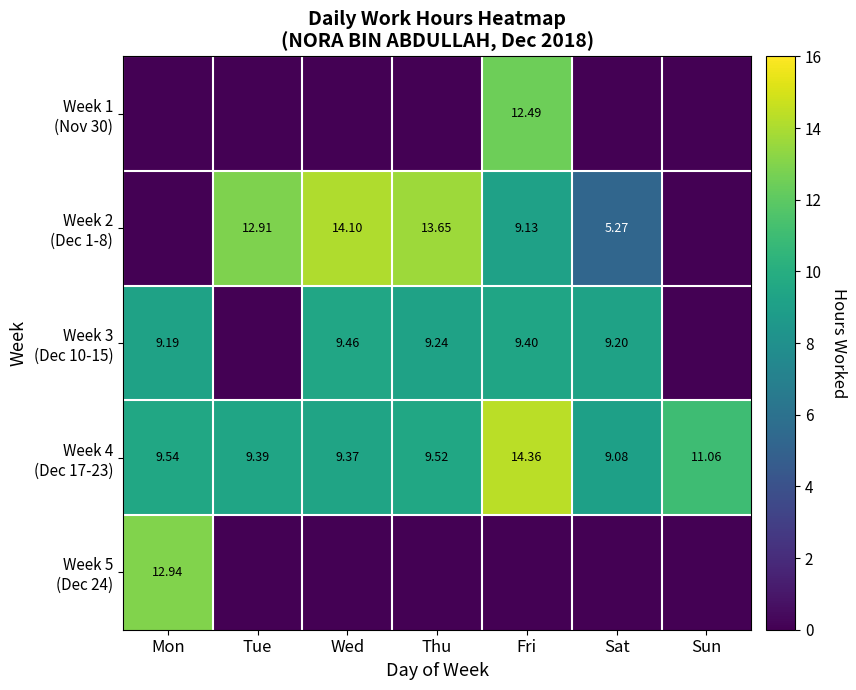

Rank the series by their maximum value, from lowest to highest.

Week 3 (Dec 10-15), Week 1 (Nov 30), Week 5 (Dec 24), Week 2 (Dec 1-8), Week 4 (Dec 17-23)